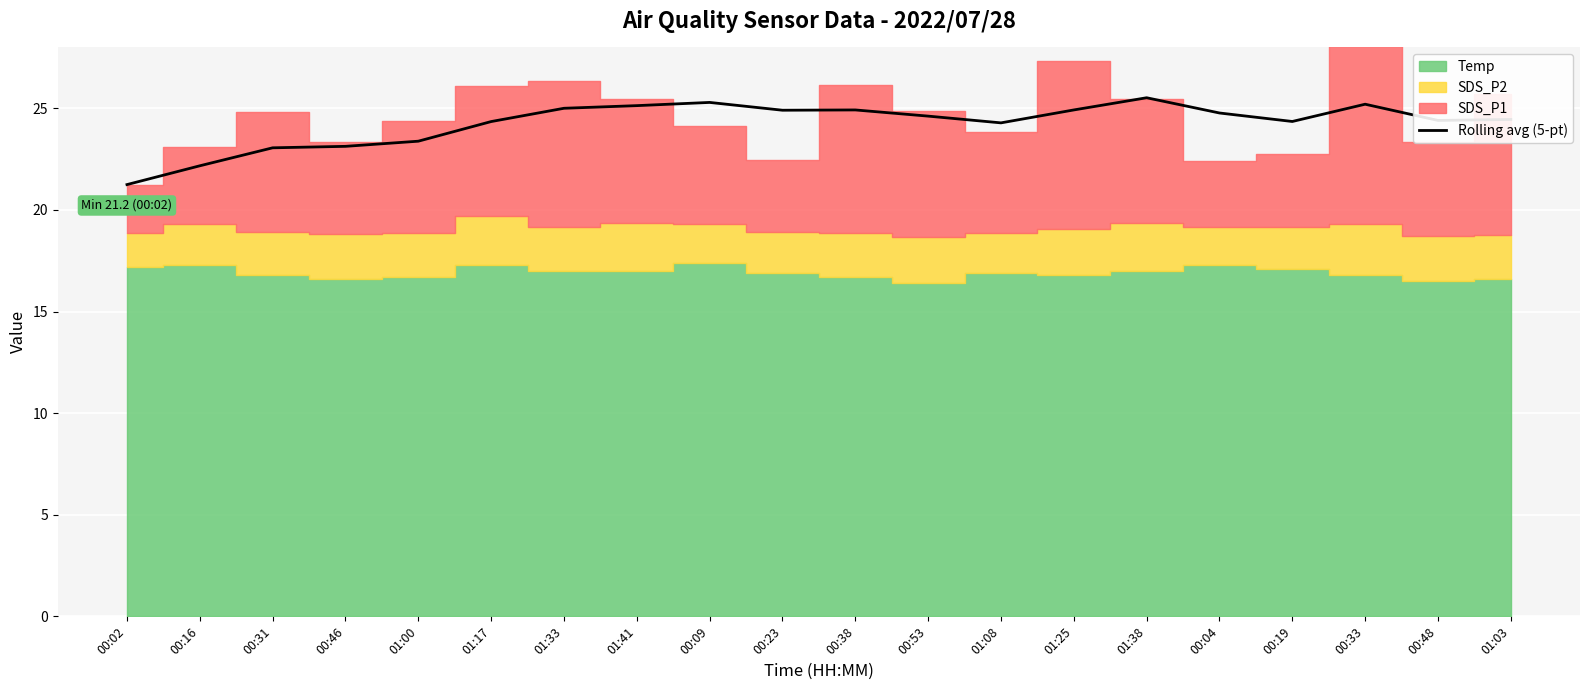

How many data points are above 24?

15